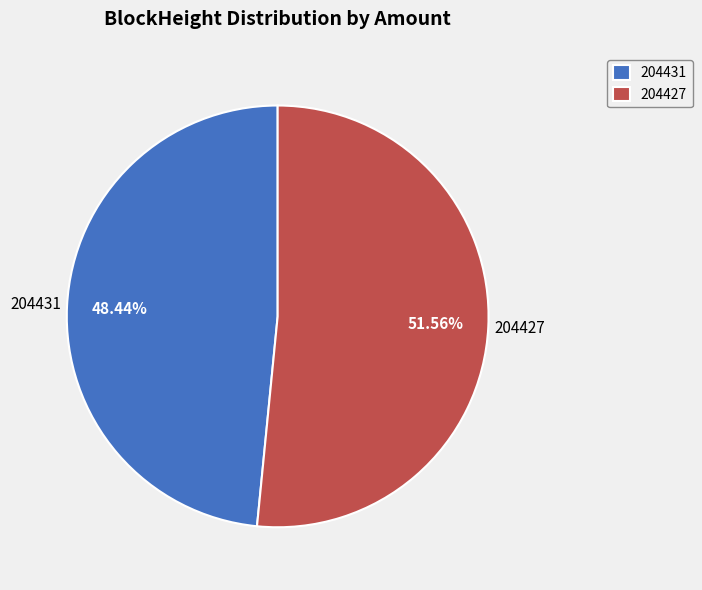

Does 204431 represent more than half of the total?

No